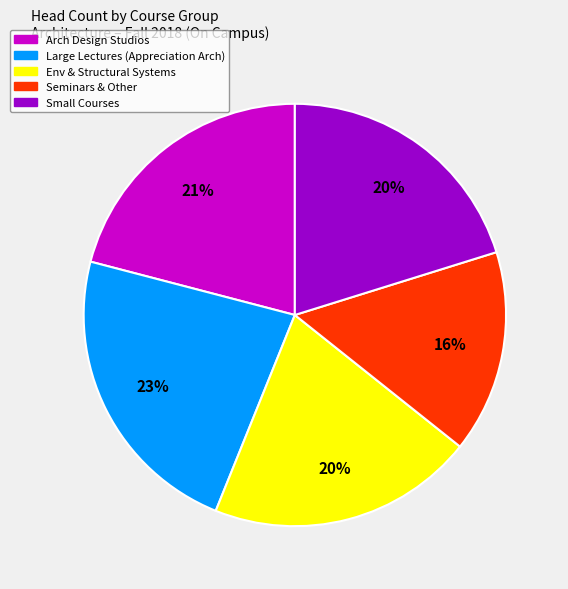

Is there a majority slice in this chart?

No